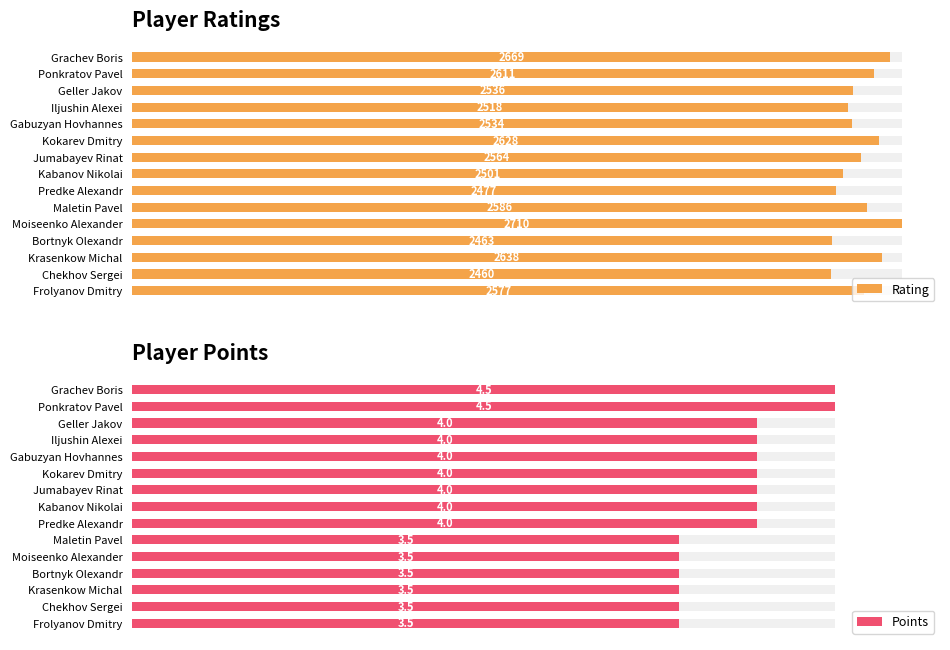

At Geller Jakov, list the series in order from smallest to largest.

Points, Rating